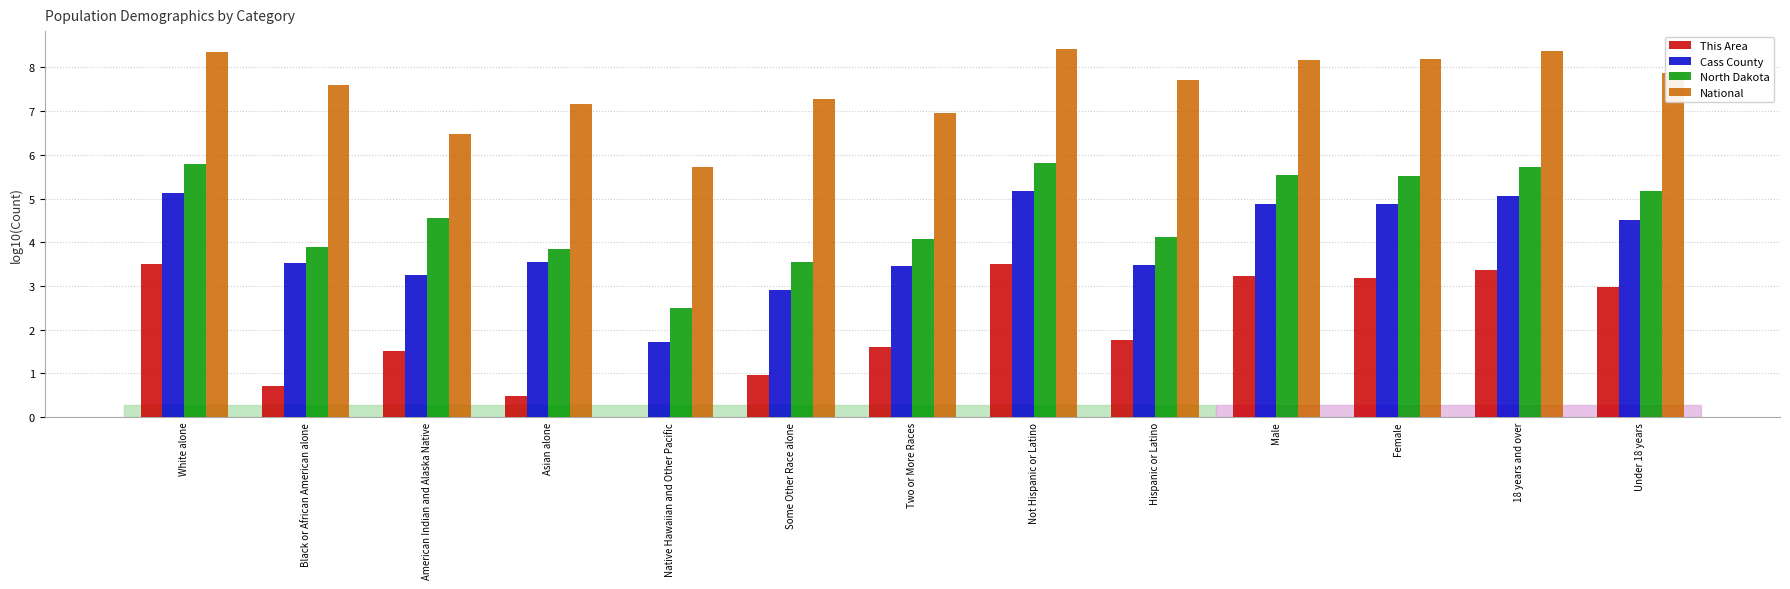

Read the North Dakota value at Under 18 years.

5.2